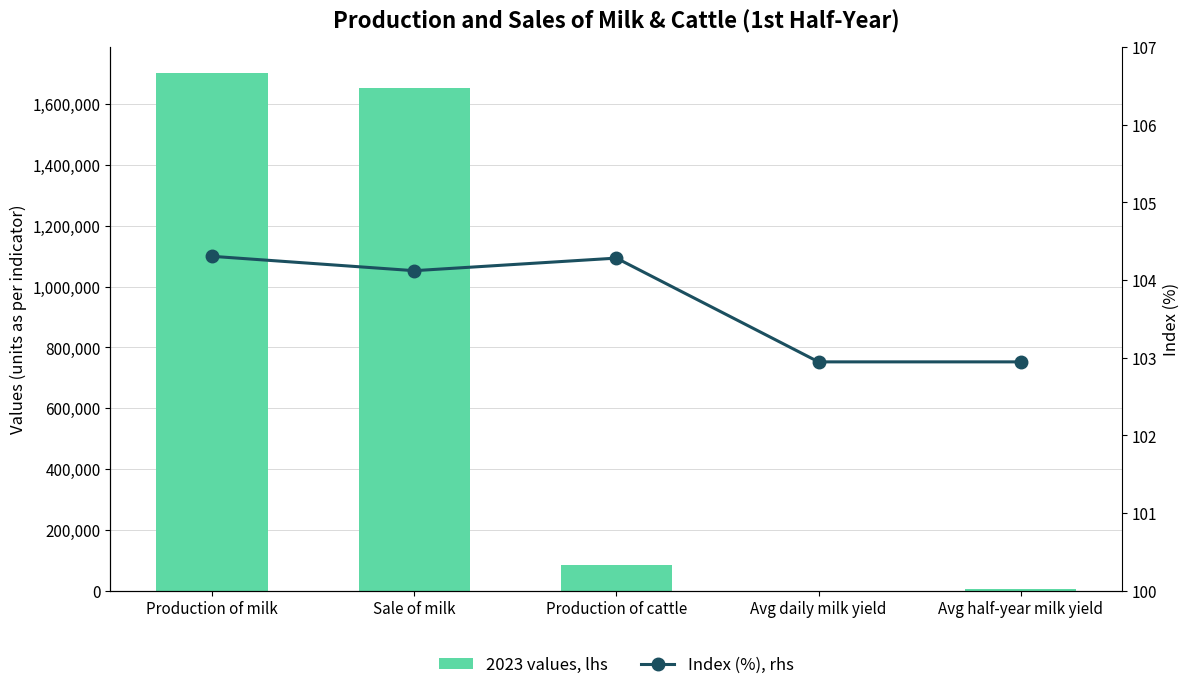

The value of 2023 values, lhs at Avg daily milk yield is 35.7. True or false?

False